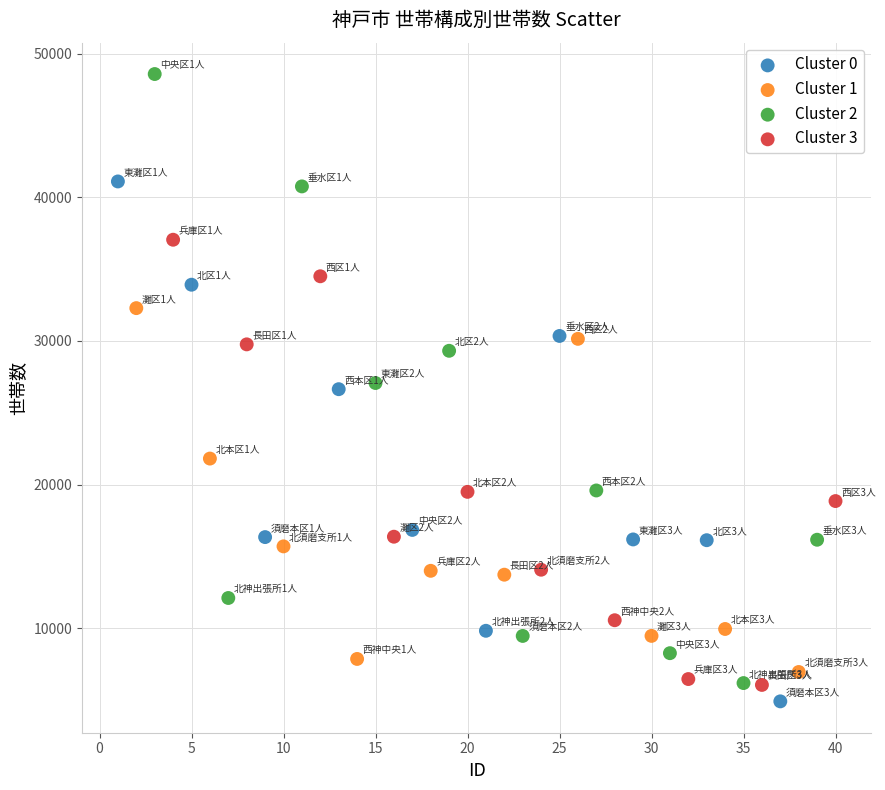

Which series reaches the maximum Y coordinate?

Cluster 2